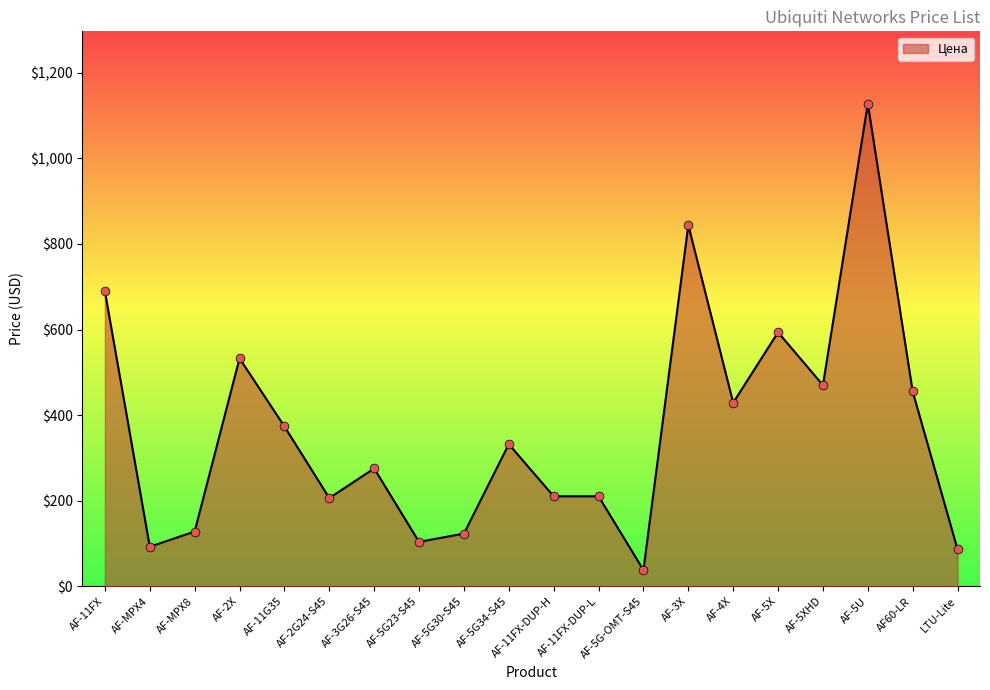

The value of Цена at AF-MPX8 is 127.9. True or false?

True